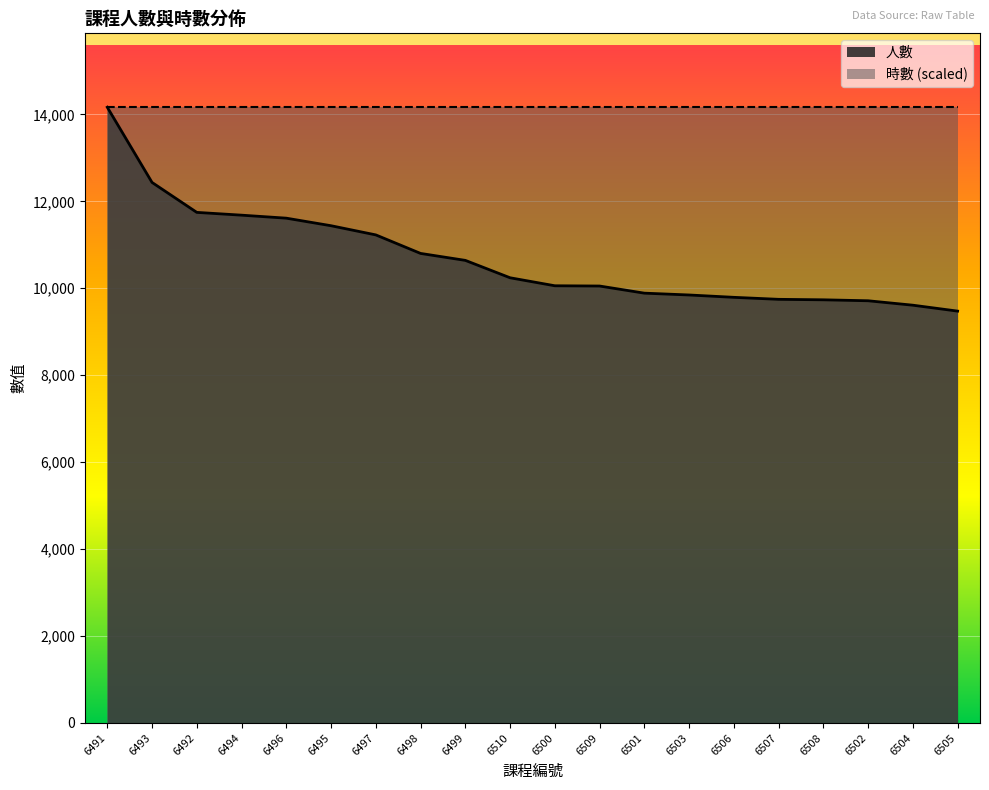

Where does the data first go above 10241?

6491